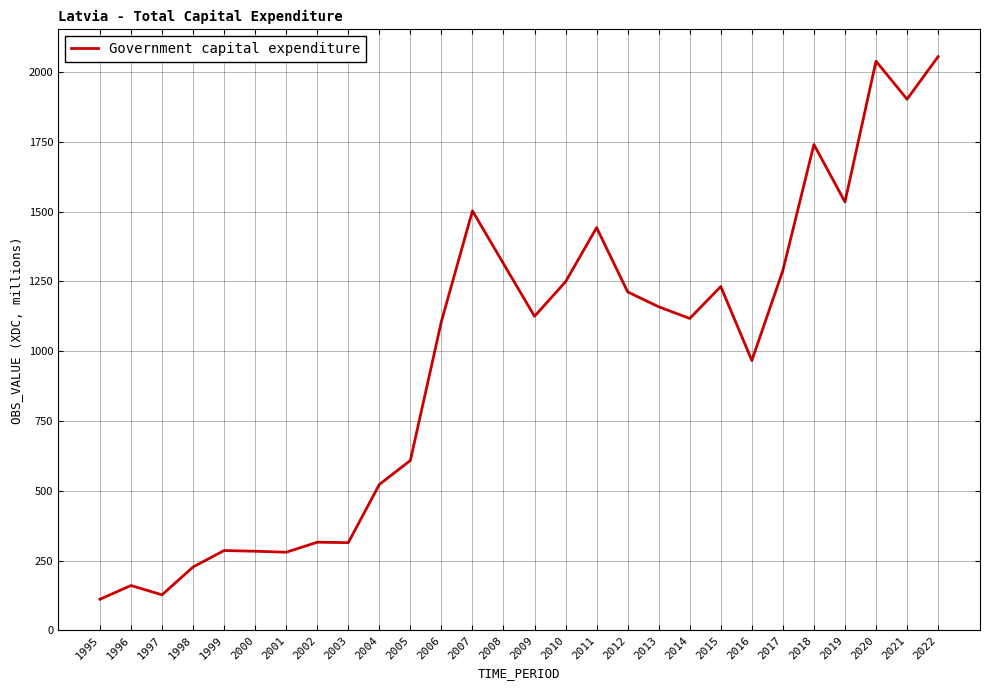

True or false: the data shows 2011.1 at 2008.

False